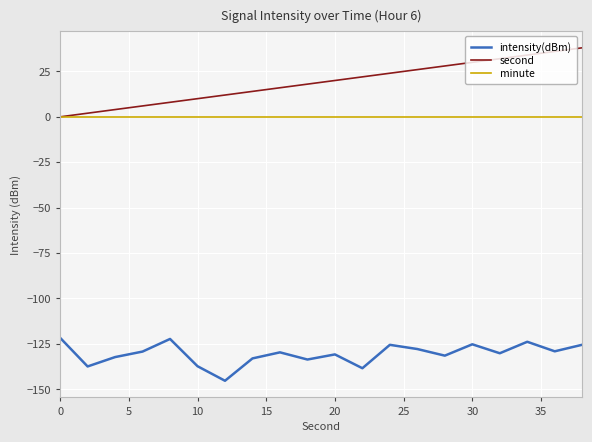

Rank the series by their maximum value, from highest to lowest.

second, minute, intensity(dBm)